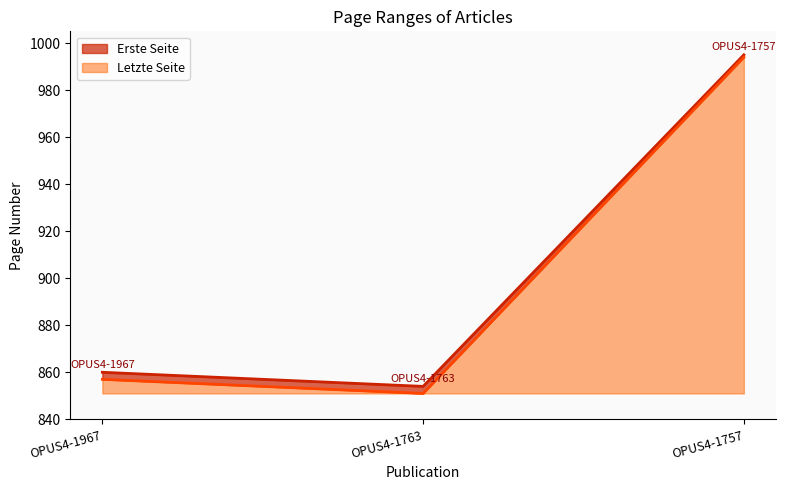

Reading left to right, what are all the values shown in this chart?

Erste Seite: OPUS4-1967=857	OPUS4-1763=851	OPUS4-1757=994
Letzte Seite: OPUS4-1967=860	OPUS4-1763=854	OPUS4-1757=995